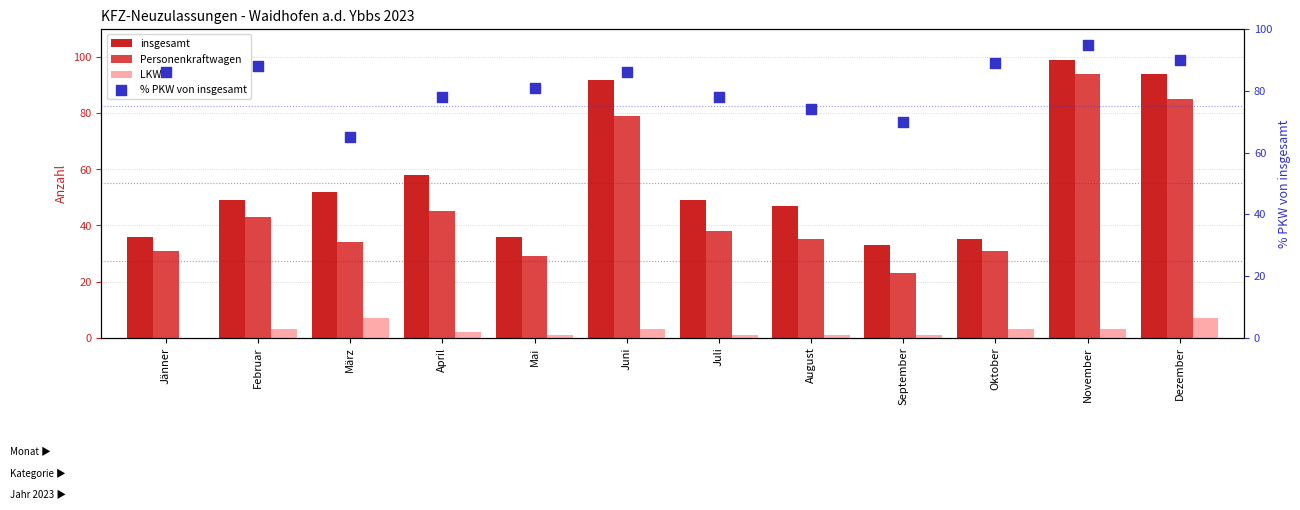

At which category is the sum across all series the highest?

November